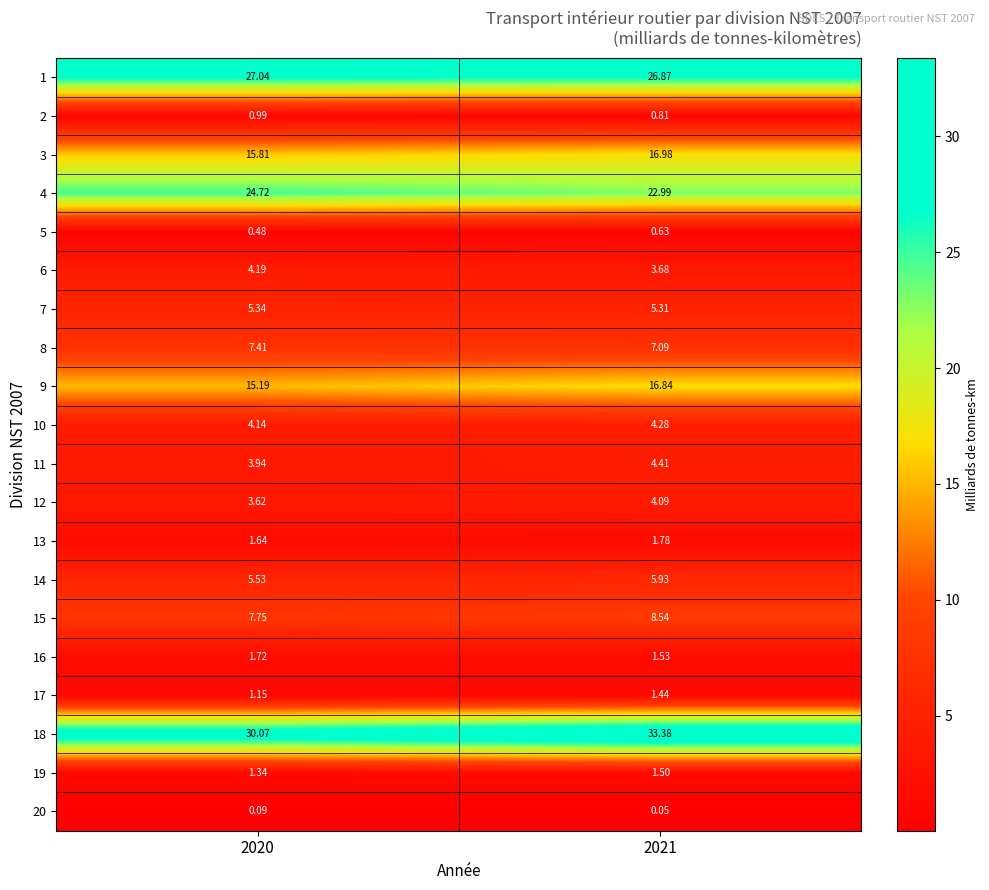

How many categories are shown in the chart?

2